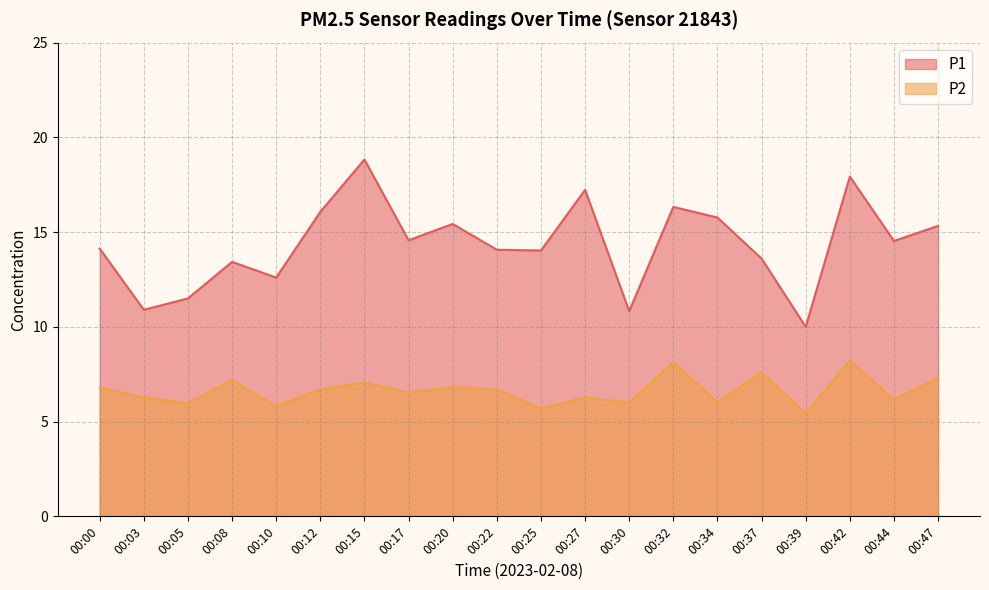

Rank the series by their average value, from lowest to highest.

P2, P1